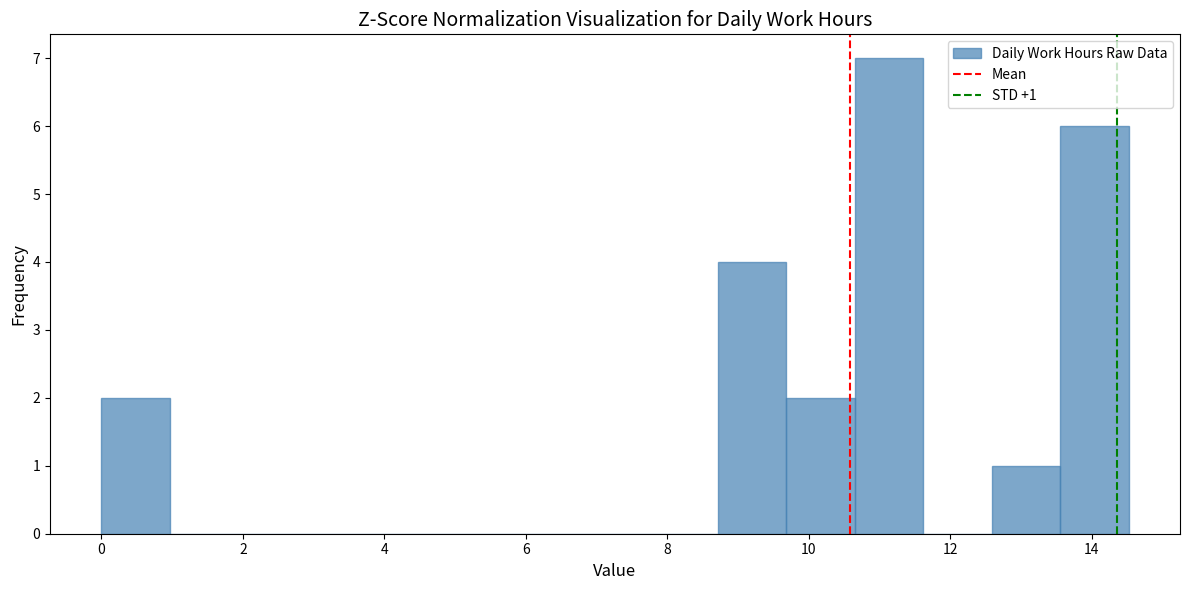

Over which range of the x-axis is the bar tallest?

10.6 to 11.6